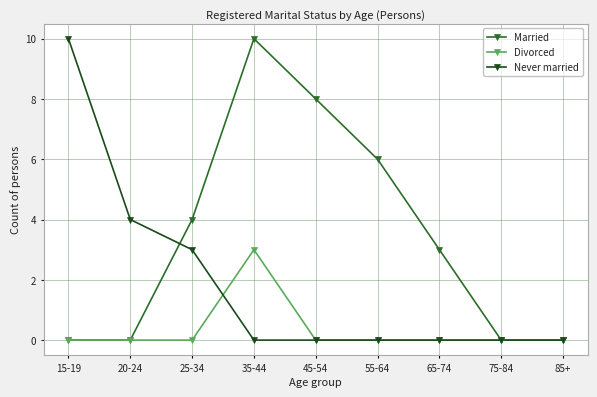

Count the number of data series in this chart.

3